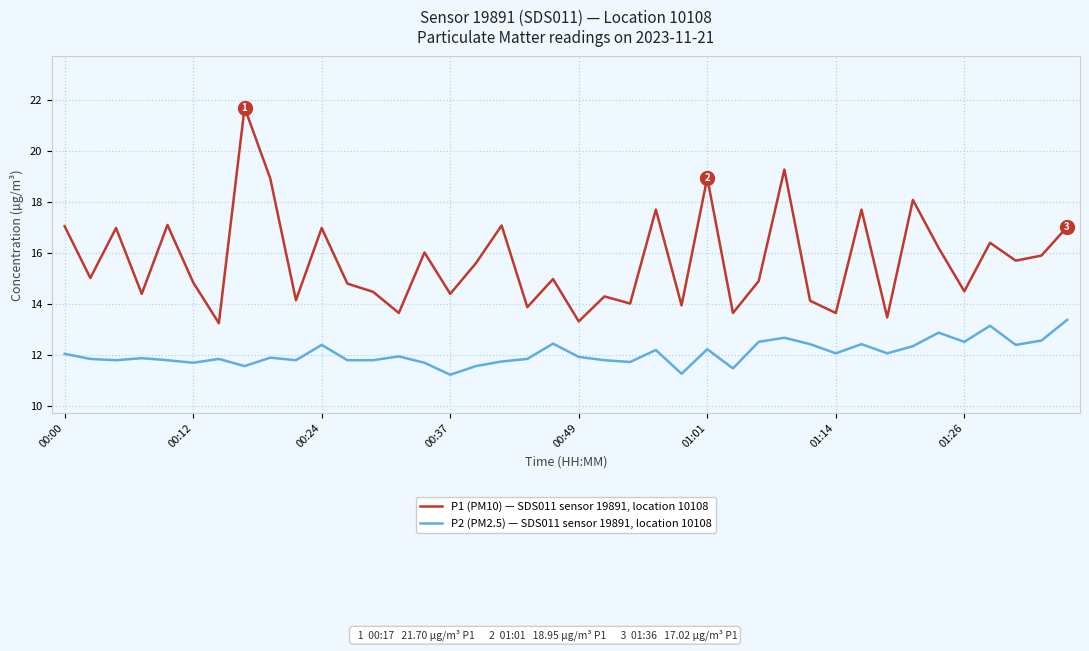

Count the number of data series in this chart.

2